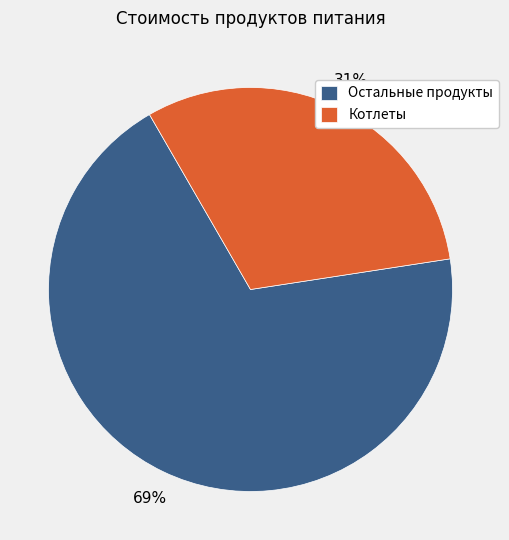

To the nearest percent, what is the average slice percentage?

50%